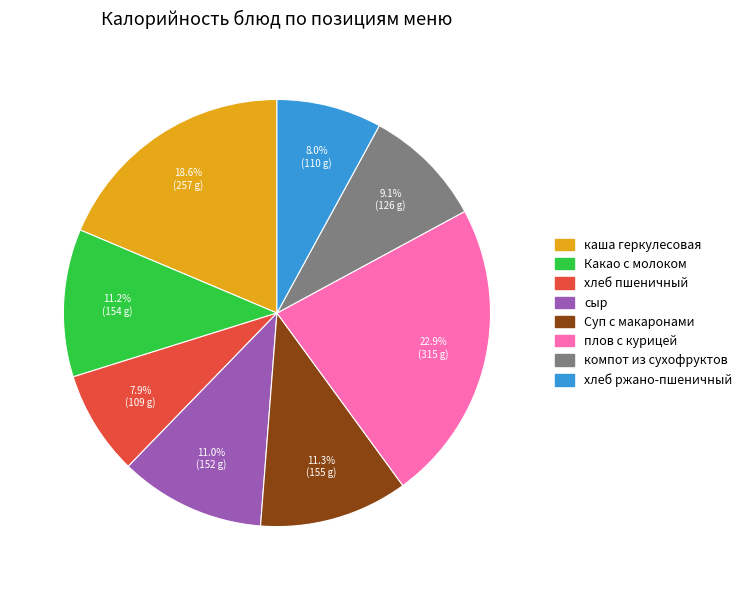

Does any single category account for the majority?

No